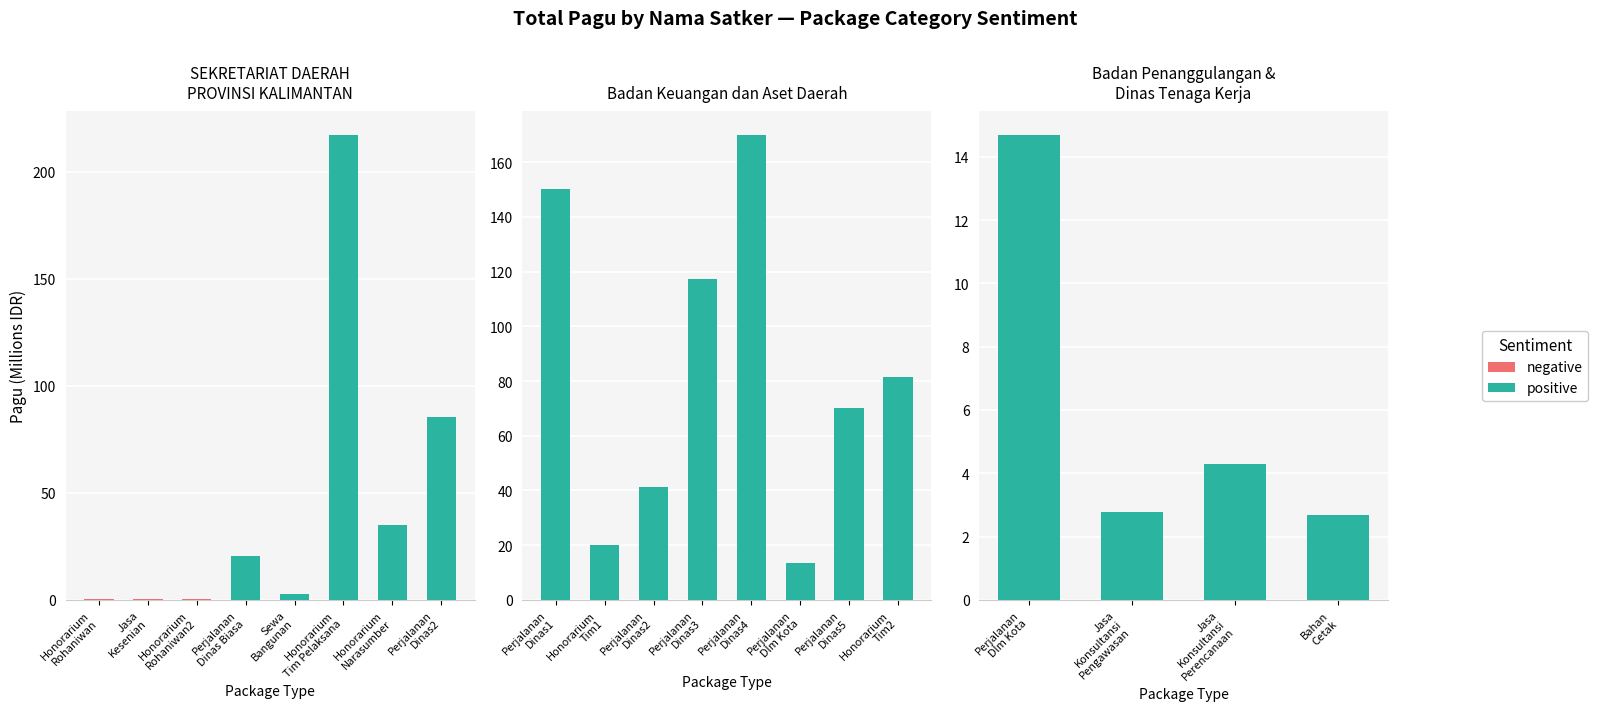

List the series in order of their peak value, lowest first.

negative, positive